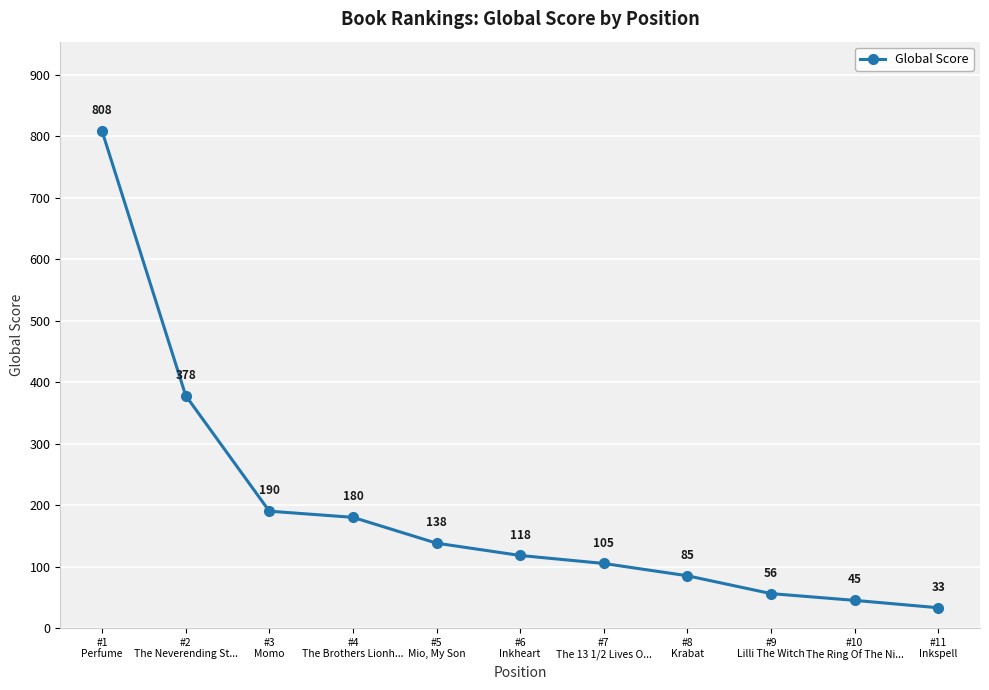

What is the sum of all values?

2136